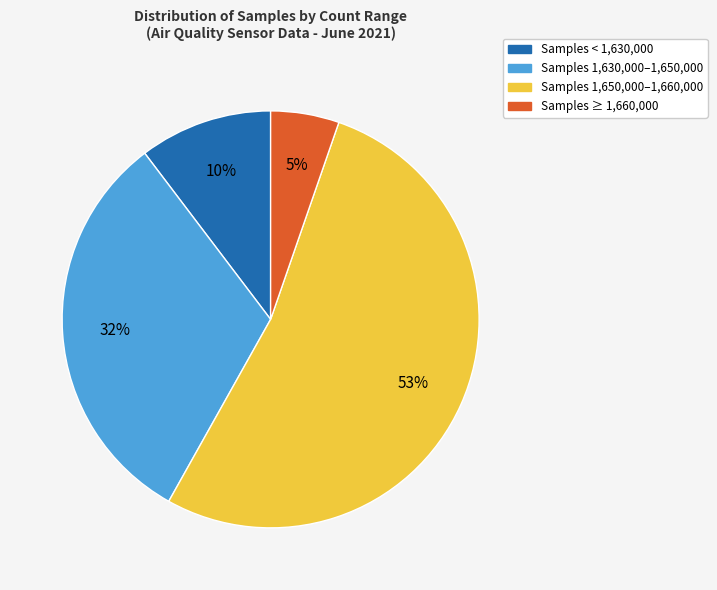

Is there a majority slice in this chart?

Yes